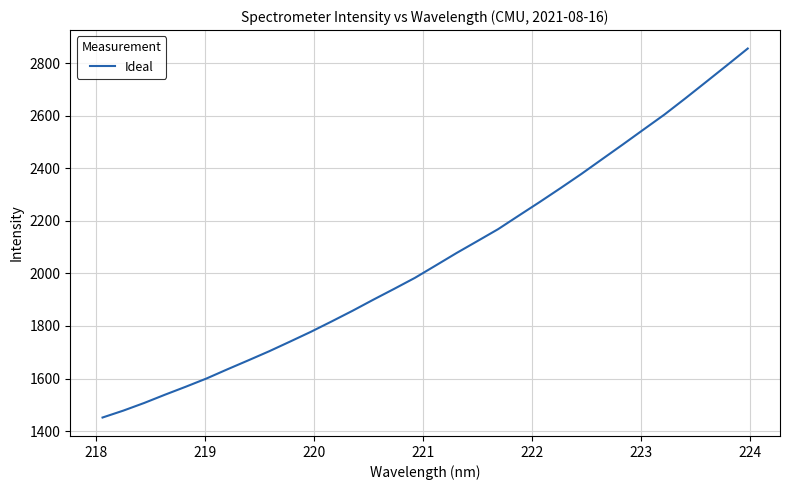

What is the greatest value displayed?

2856.7